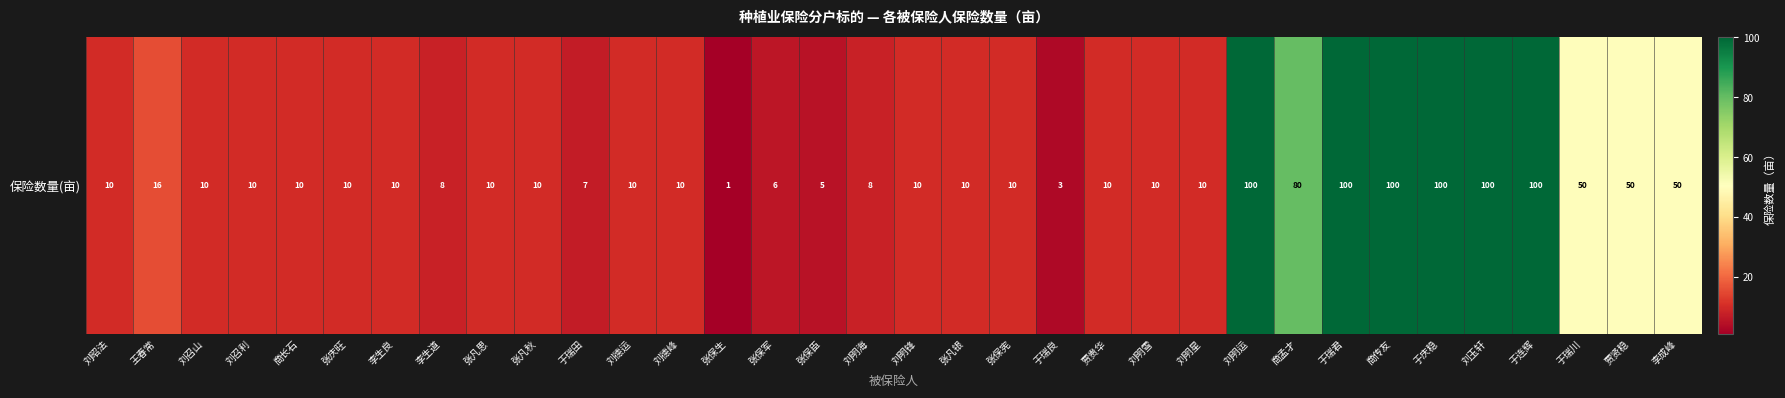

Where is the data nearest to the value 50?

于瑞川